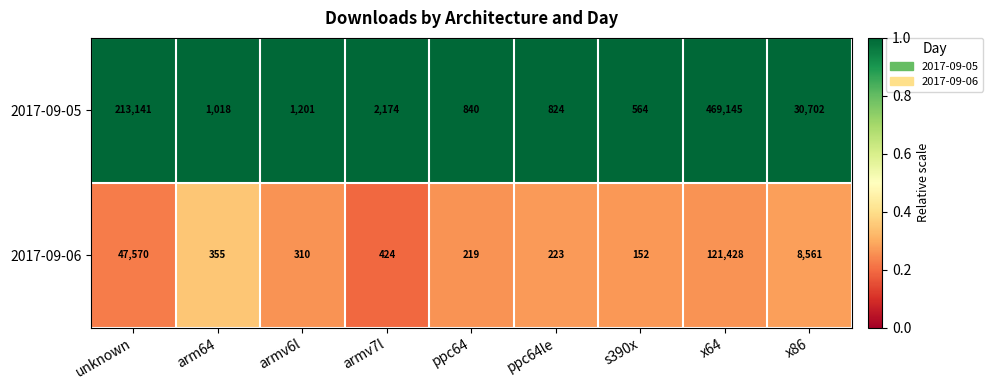

What is the difference between the second highest and second lowest values in the 2017-09-05 series?

212317